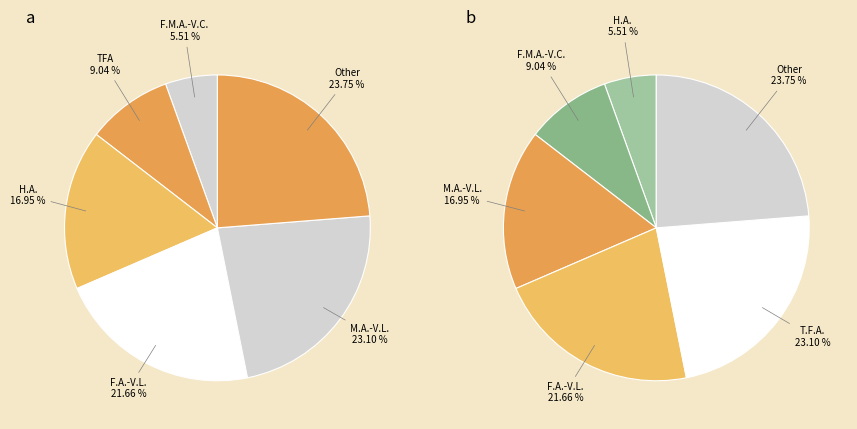

To the nearest percent, what is the average slice percentage?

17%